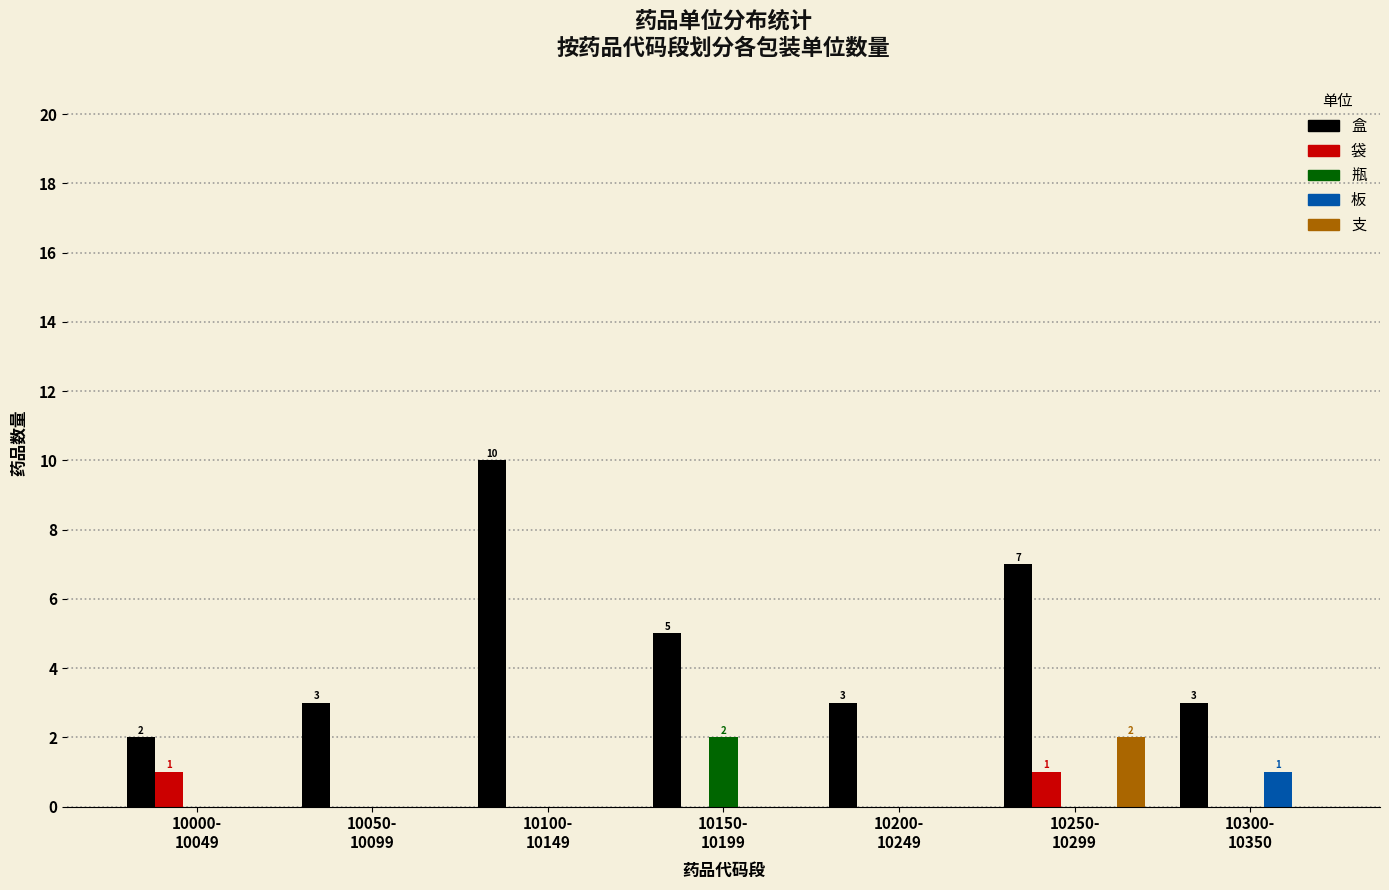

Which series has the largest total across all categories?

盒